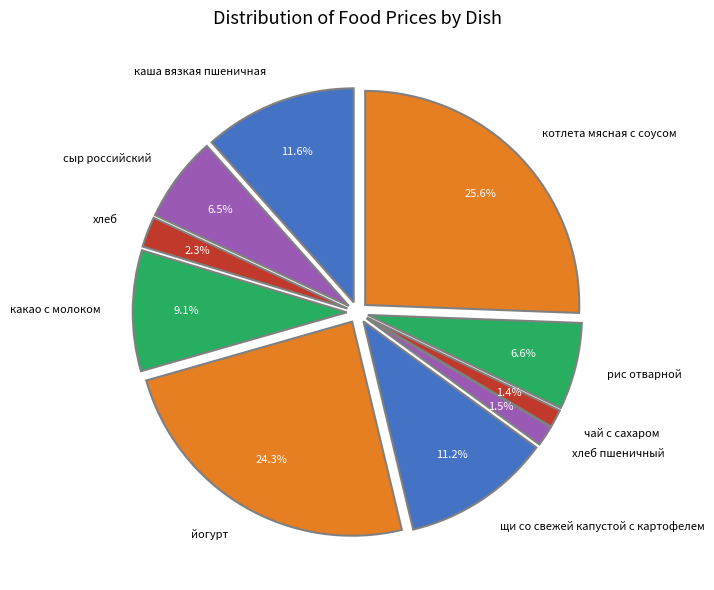

To the nearest percent, what percentage of the pie is щи со свежей капустой с картофелем?

11%